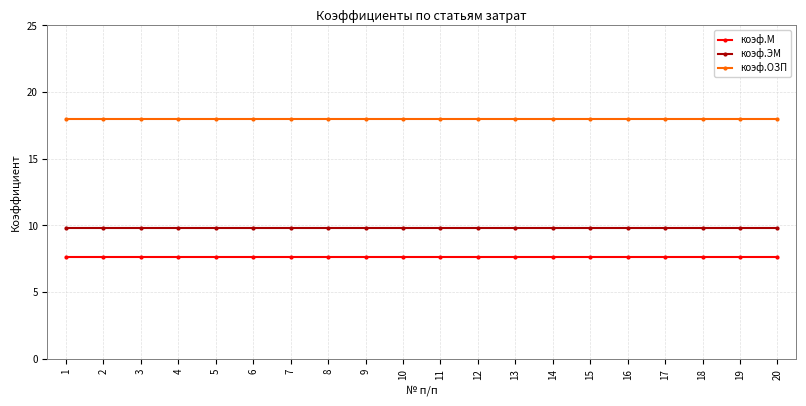

True or false: коэф.М and коэф.ОЗП intersect in this chart.

False